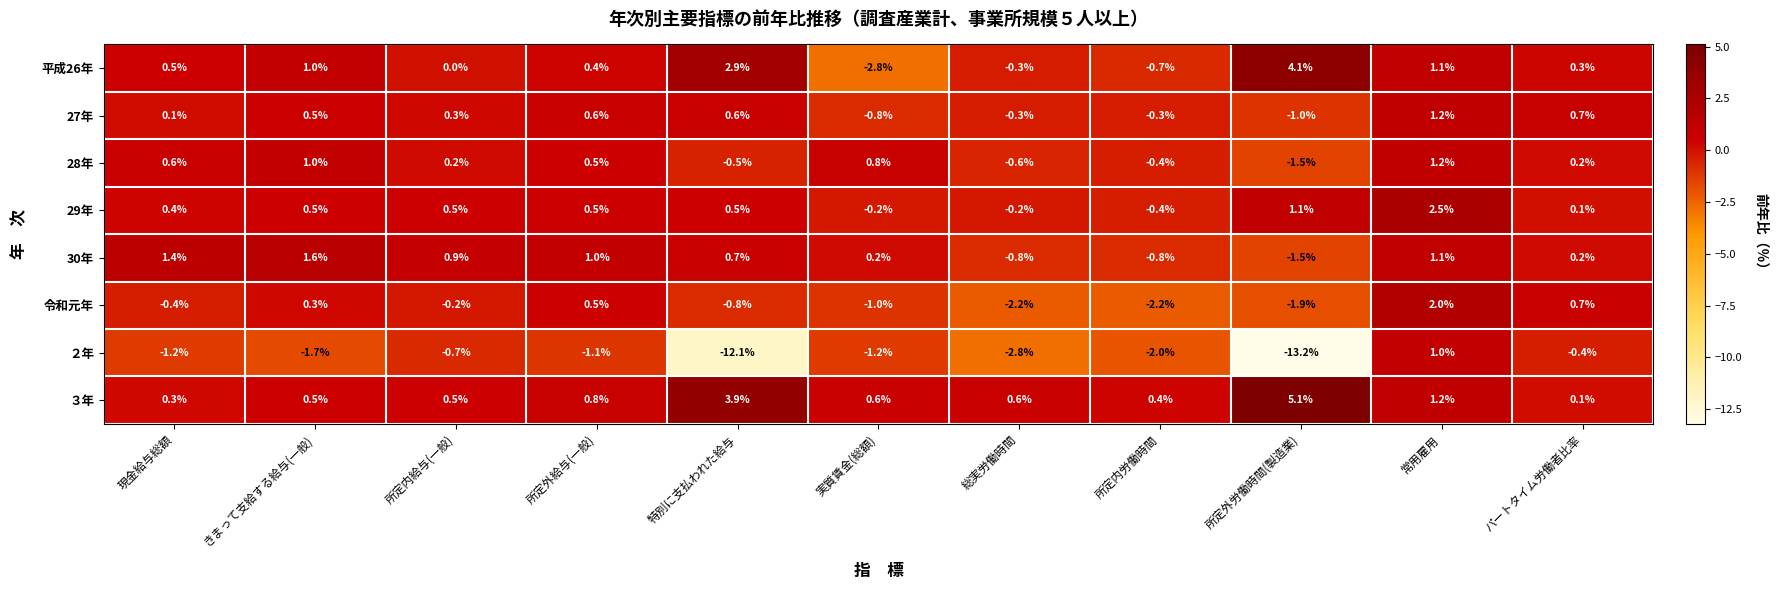

Where does the 29年 series first go above 0?

現金給与総額